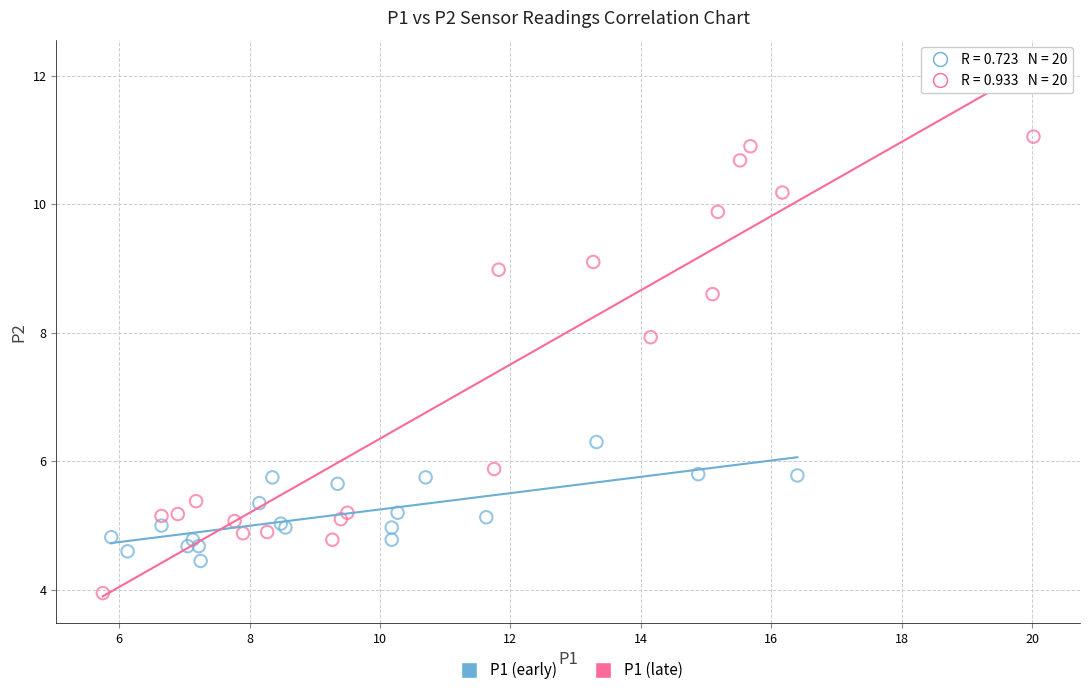

Which series has the widest spread of Y values?

P1 (late)